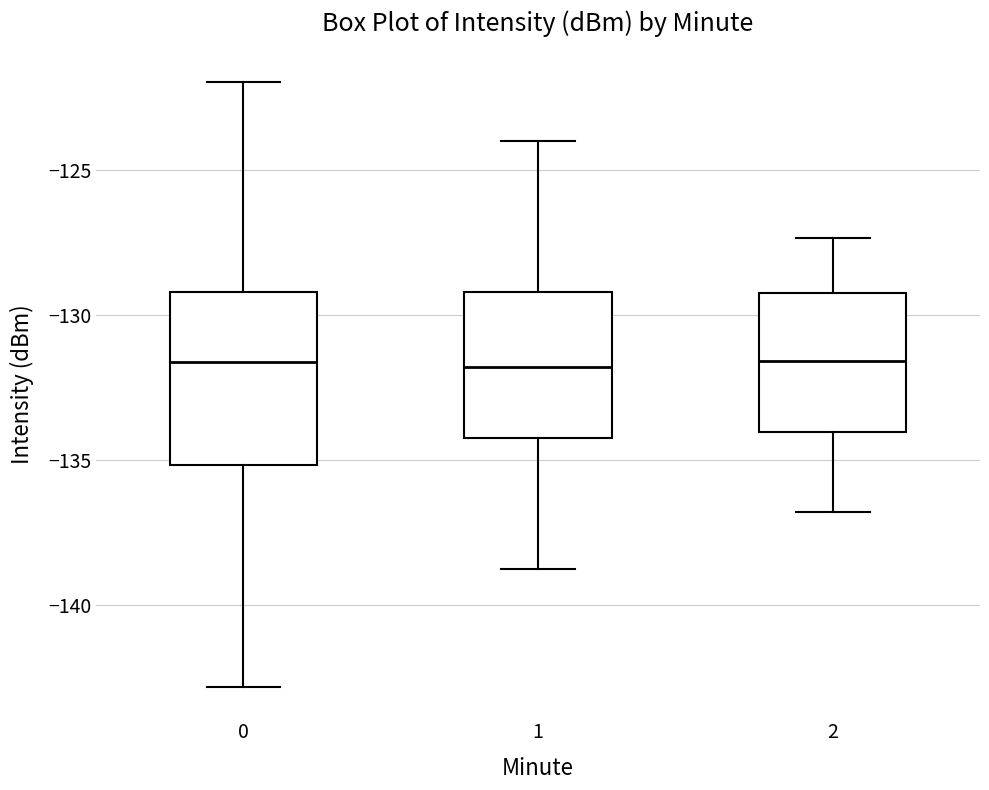

Where does the median line of the box at x = 0 sit on the y-axis? The values are not printed on the chart, so give them approximately, as read against the axis.

-131.5